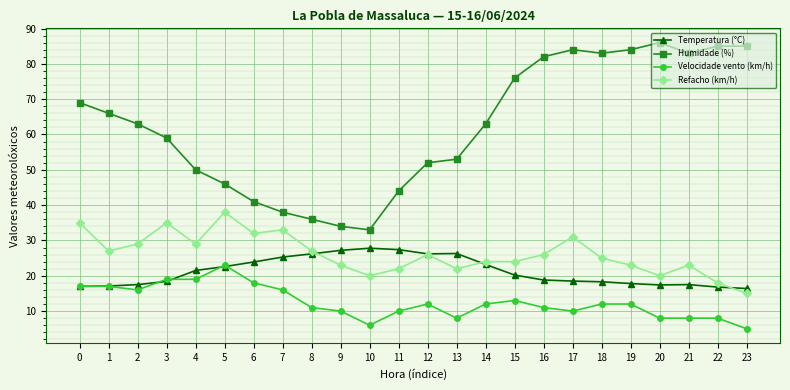

At which label is Humidade (%) closest to 59?

3